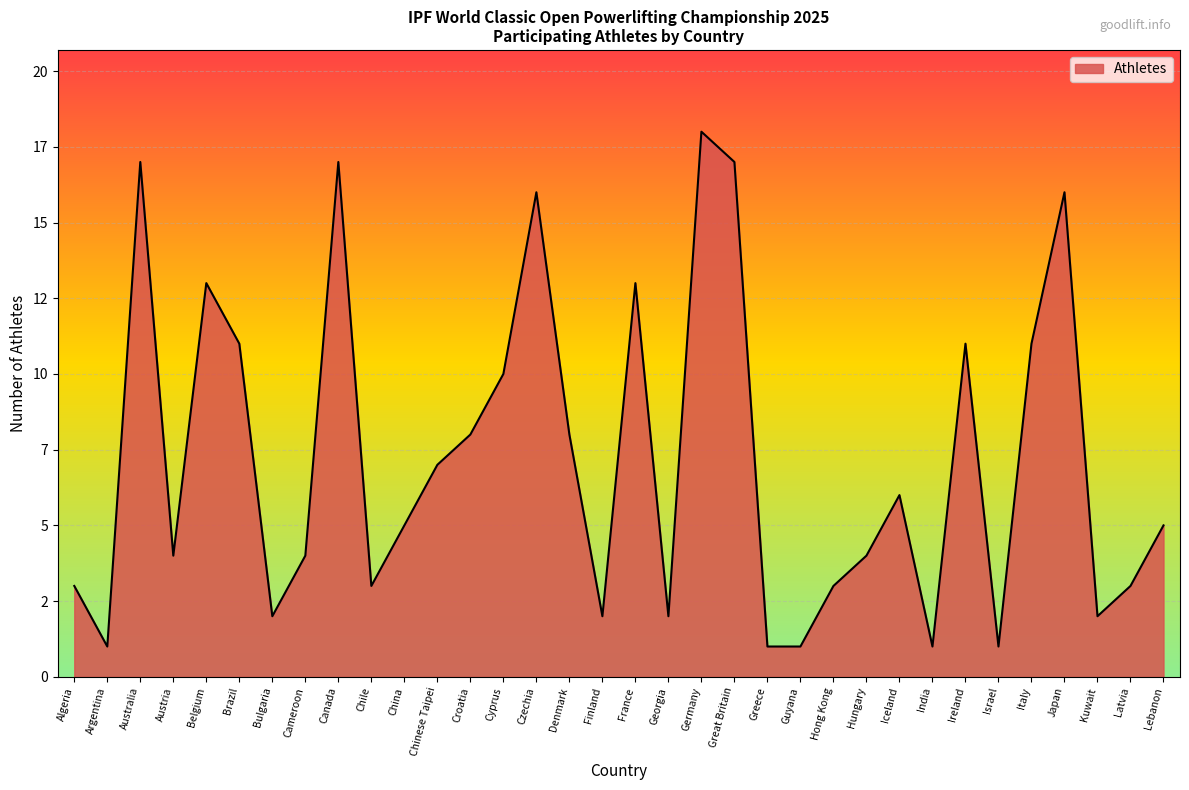

What is the label of the 13th point from the left?

Croatia